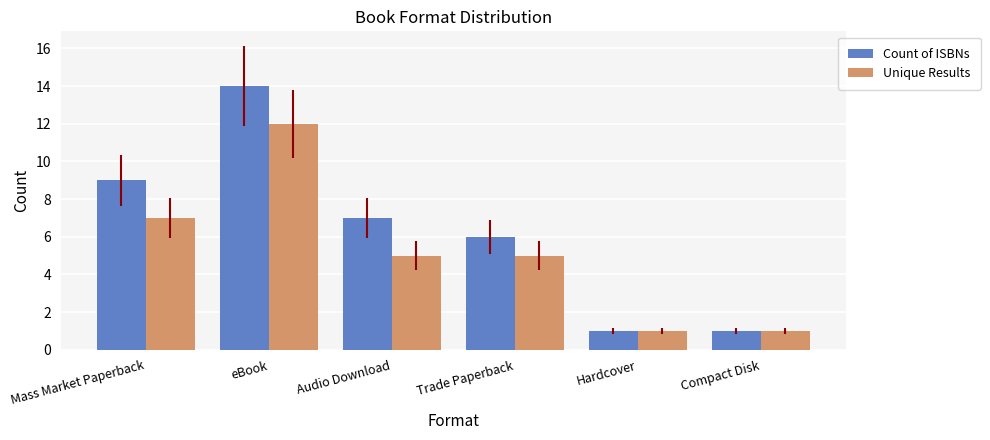

At how many categories does at least one series exceed 10?

1